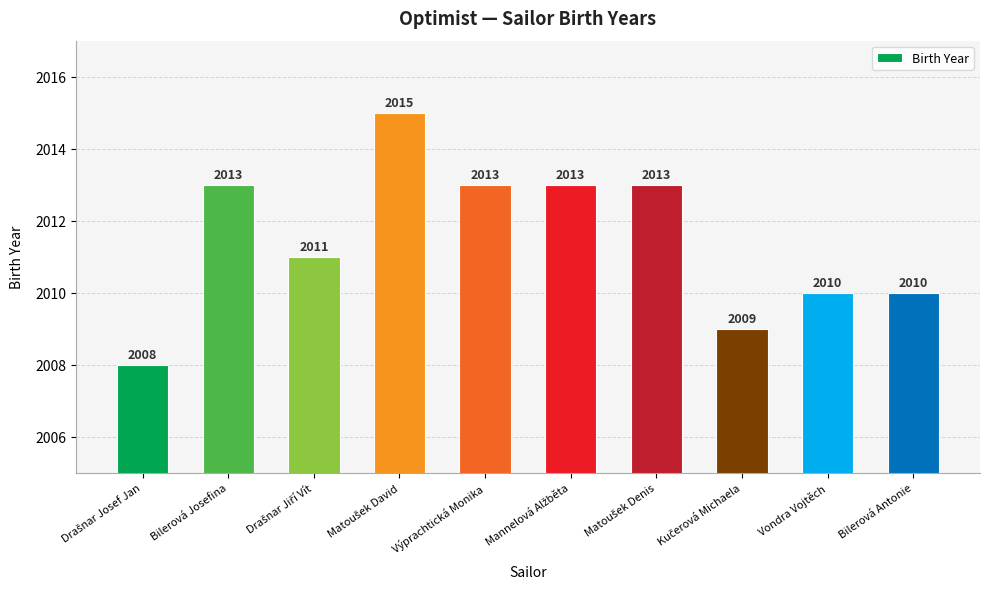

What is the minimum value shown in the chart?

2008